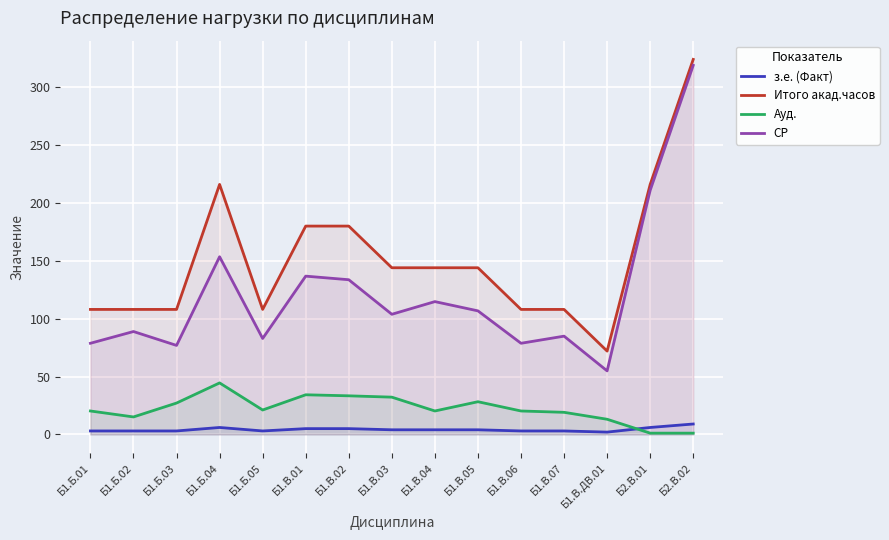

Which series has the largest range (max minus min)?

СР